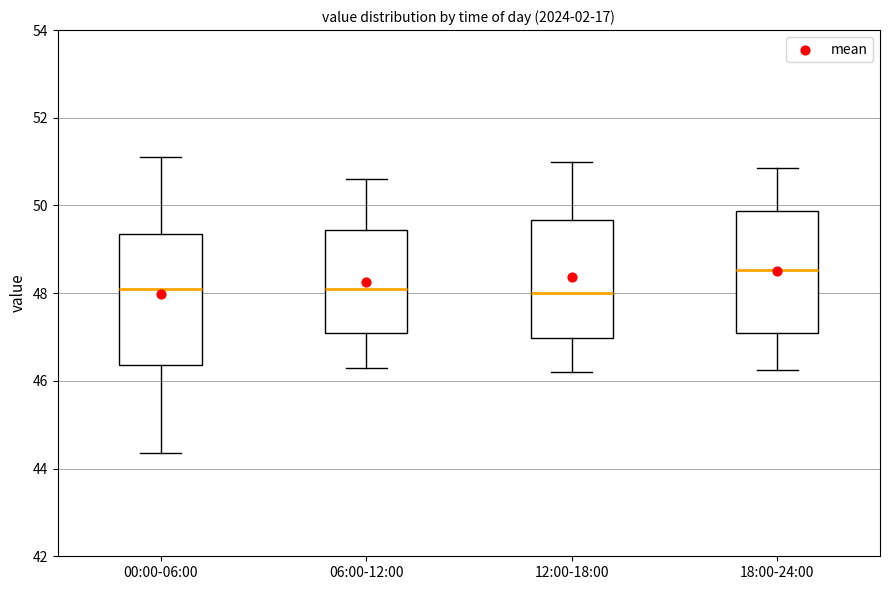

Reading left to right, read every box against the y-axis: the position of its median line, the range the box covers, and the ends of its whiskers. The values are not printed on the chart, so give them approximately, as read against the axis.

00:00-06:00: median 48.2, box 46.4 to 49.4, whiskers 44.4 to 51.2
06:00-12:00: median 48.2, box 47.2 to 49.4, whiskers 46.4 to 50.6
12:00-18:00: median 48.0, box 47.0 to 49.6, whiskers 46.2 to 51.0
18:00-24:00: median 48.6, box 47.0 to 49.8, whiskers 46.2 to 50.8